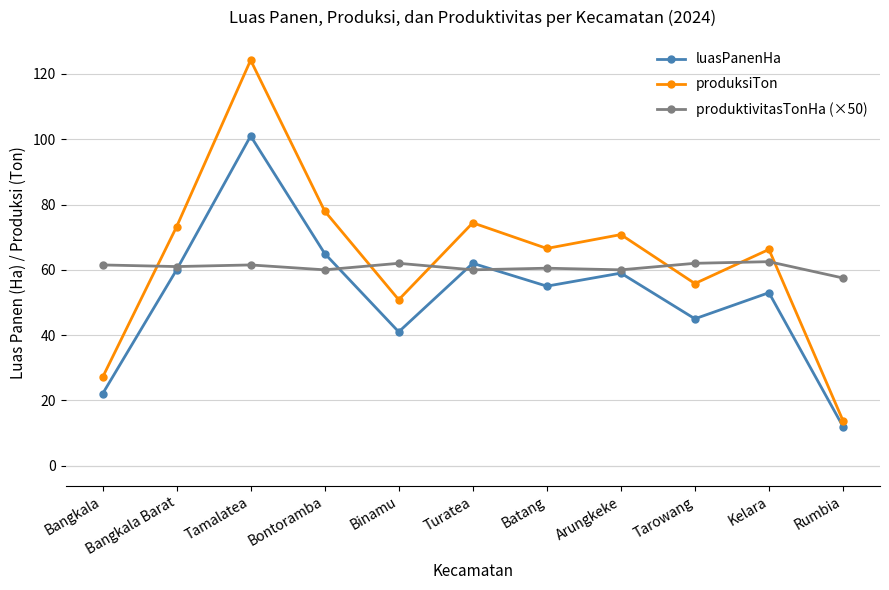

How many series are shown in this chart?

3